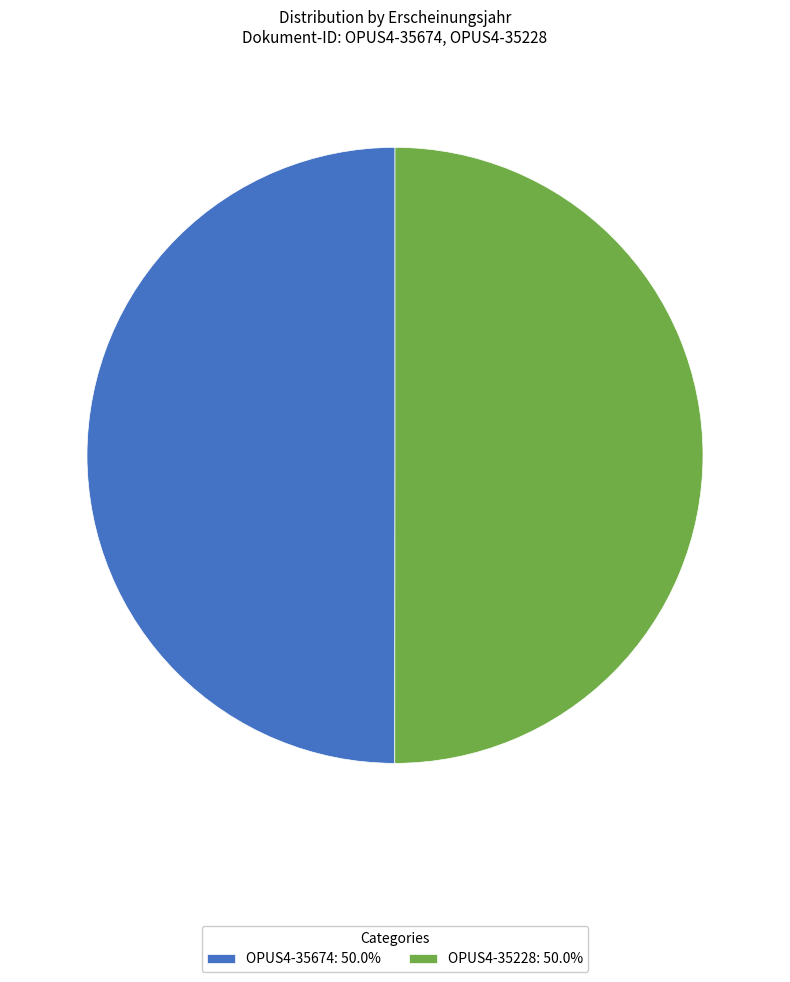

Combined, do OPUS4-35674: 50.0% and OPUS4-35228: 50.0% account for over 50%?

Yes